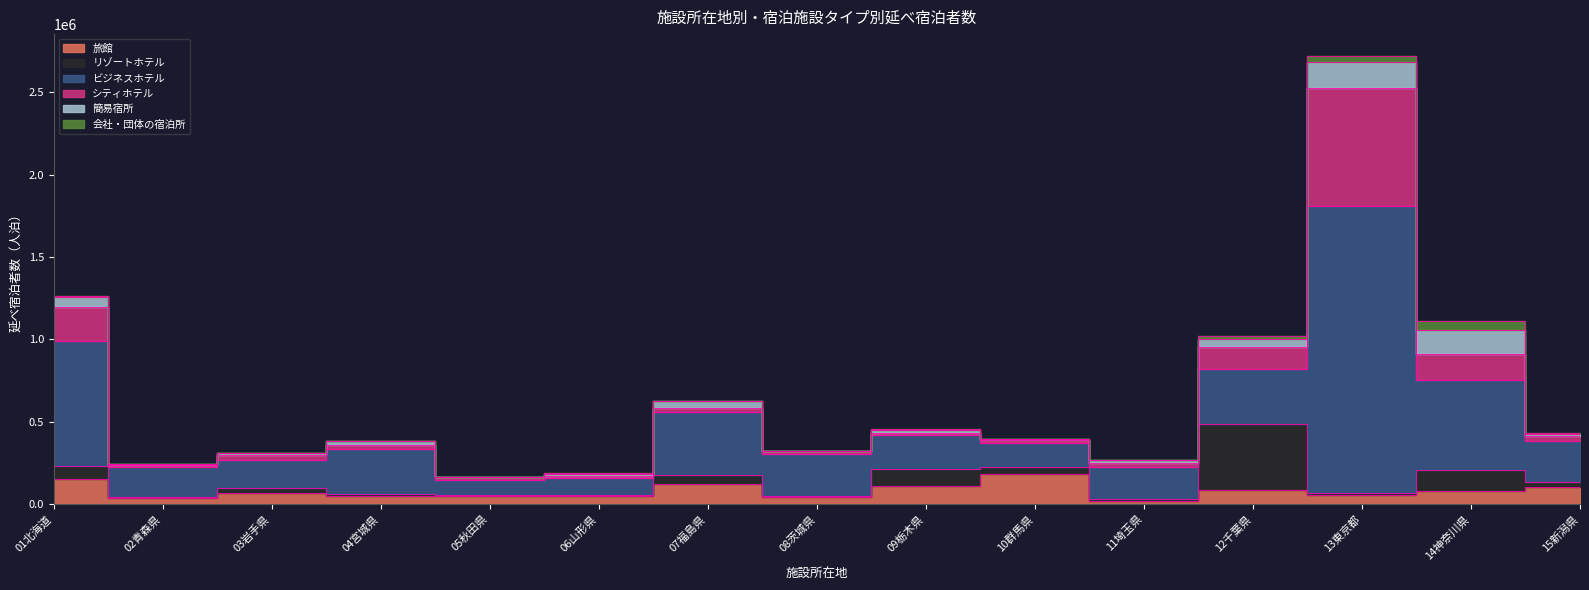

True or false: 会社・団体の宿泊所 has more than 2 interior local peaks.

True